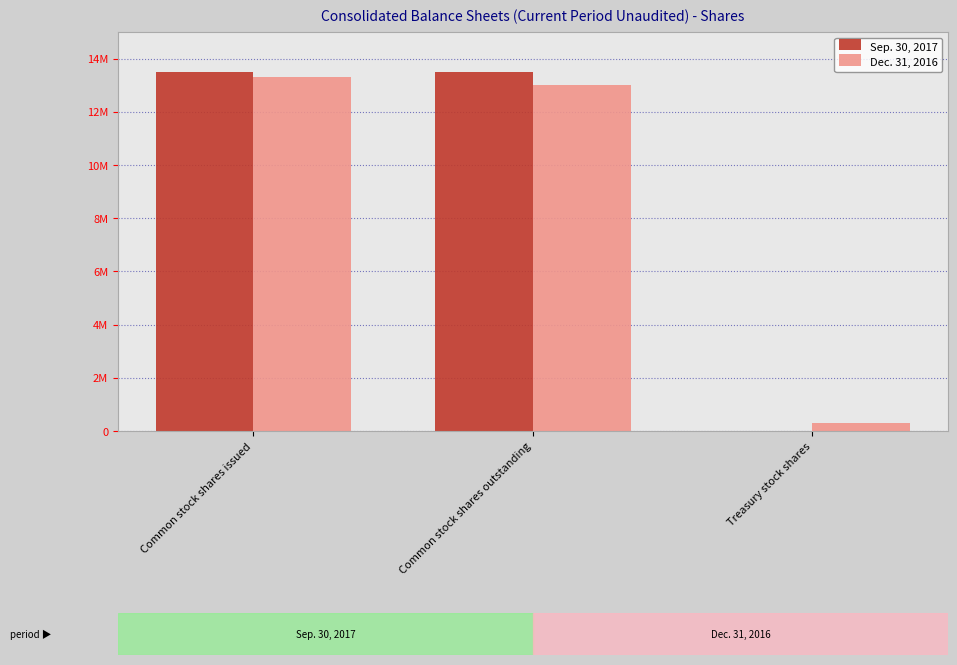

Are the bars horizontal?

No